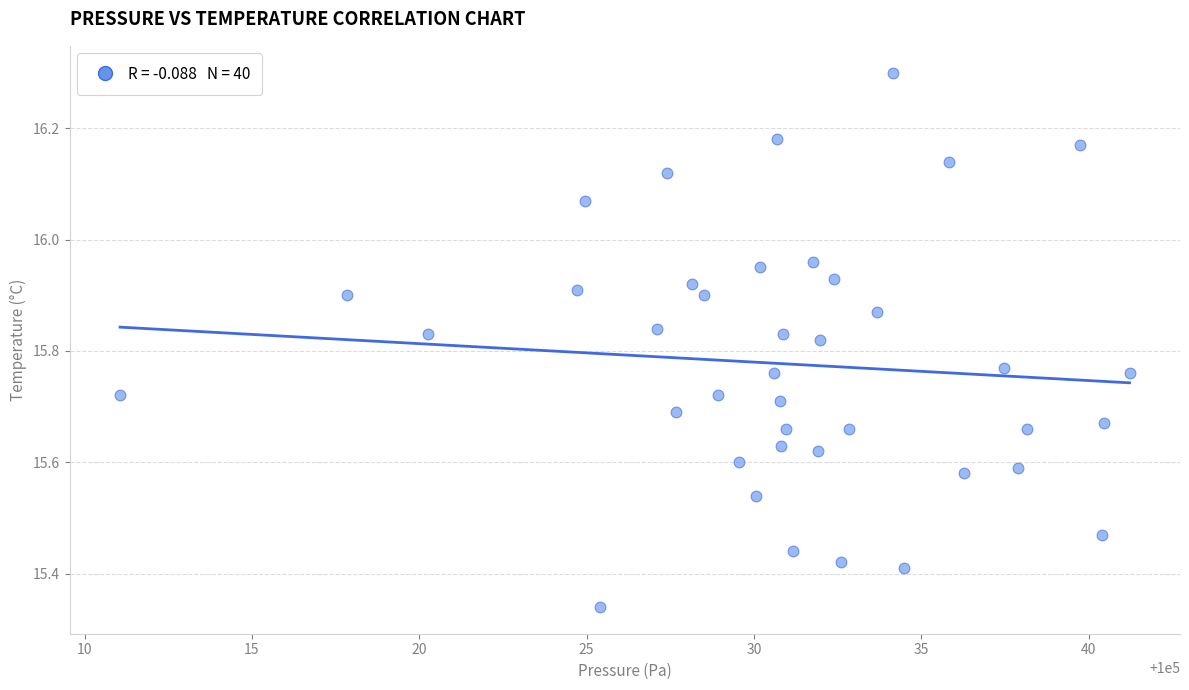

What is the range of X values (max minus min)?

30.2